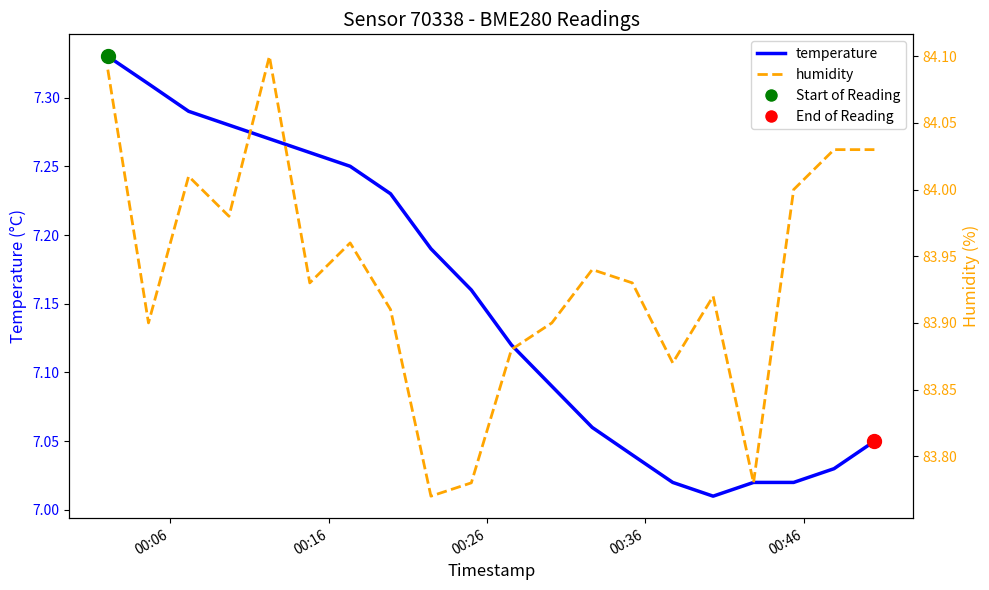

What are all the series names shown in the legend?

temperature, humidity